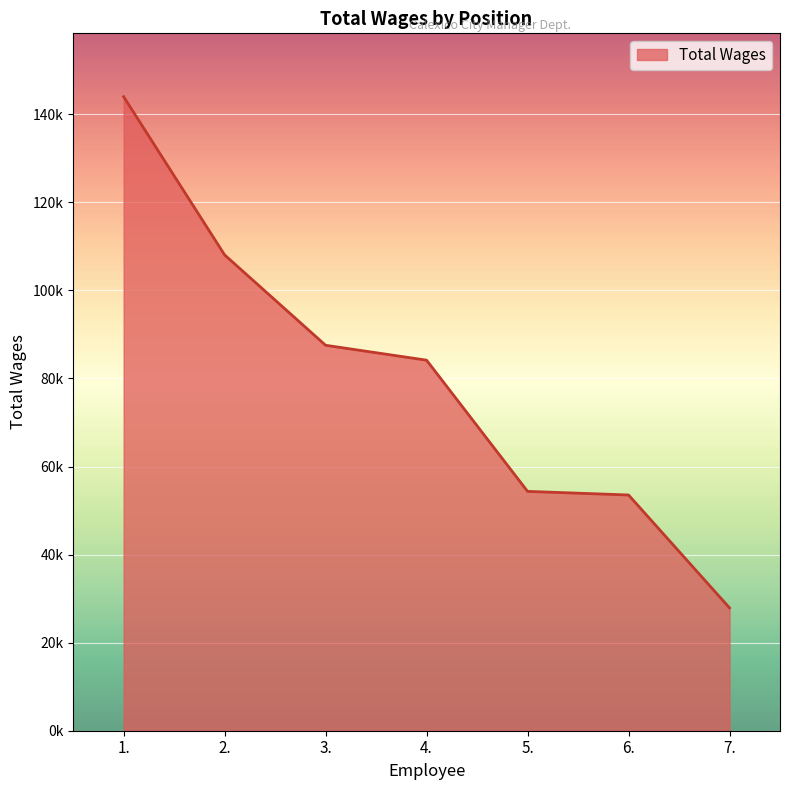

What is the maximum value shown in the chart?

143997